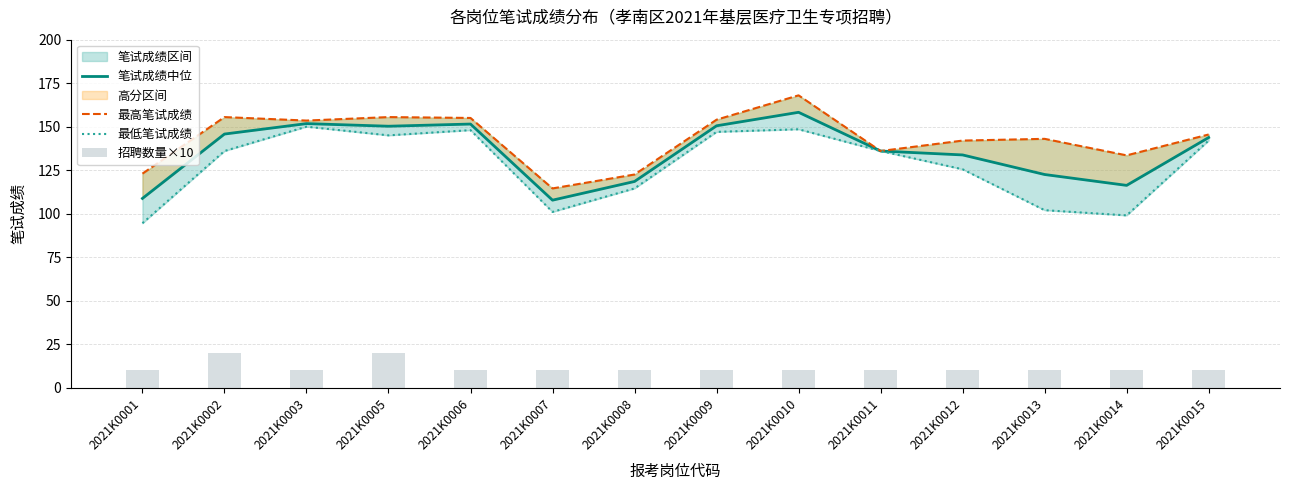

Reading left to right, what are all the values shown in this chart?

笔试成绩中位: 2021K0001=108.8	2021K0002=145.8	2021K0003=151.8	2021K0005=150.2	2021K0006=151.5	2021K0007=107.8	2021K0008=118.5	2021K0009=150.5	2021K0010=158.2	2021K0011=136.0	2021K0012=133.8	2021K0013=122.5	2021K0014=116.2	2021K0015=143.8
最高笔试成绩: 2021K0001=123.0	2021K0002=155.5	2021K0003=153.5	2021K0005=155.5	2021K0006=155.0	2021K0007=114.5	2021K0008=122.5	2021K0009=154.0	2021K0010=168.0	2021K0011=136.0	2021K0012=142.0	2021K0013=143.0	2021K0014=133.5	2021K0015=145.5
最低笔试成绩: 2021K0001=94.5	2021K0002=136.0	2021K0003=150.0	2021K0005=145.0	2021K0006=148.0	2021K0007=101.0	2021K0008=114.5	2021K0009=147.0	2021K0010=148.5	2021K0011=136.0	2021K0012=125.5	2021K0013=102.0	2021K0014=99.0	2021K0015=142.0
招聘数量×10: 2021K0001=10.0	2021K0002=20.0	2021K0003=10.0	2021K0005=20.0	2021K0006=10.0	2021K0007=10.0	2021K0008=10.0	2021K0009=10.0	2021K0010=10.0	2021K0011=10.0	2021K0012=10.0	2021K0013=10.0	2021K0014=10.0	2021K0015=10.0